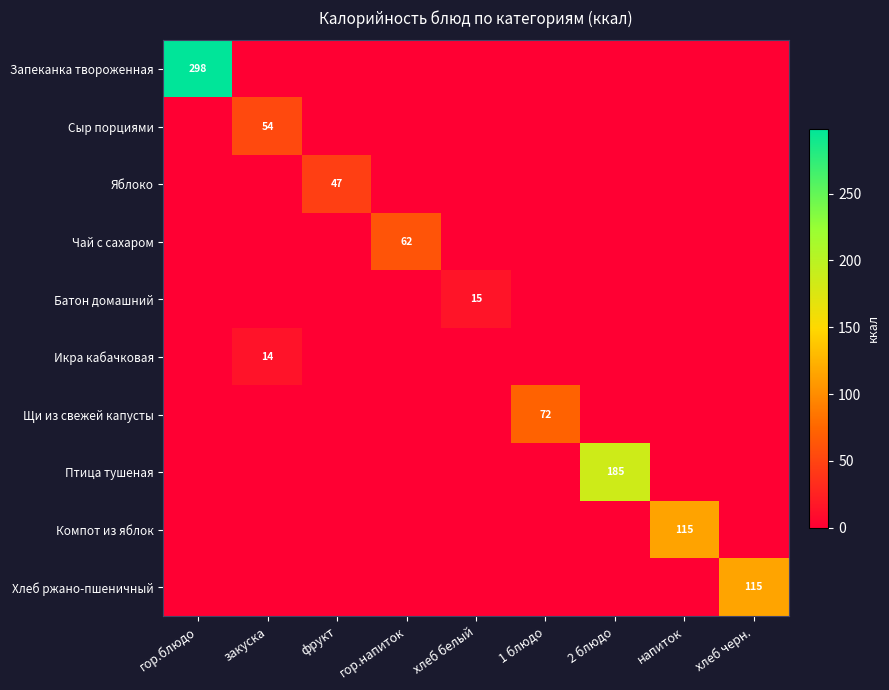

How many series are shown in this chart?

10